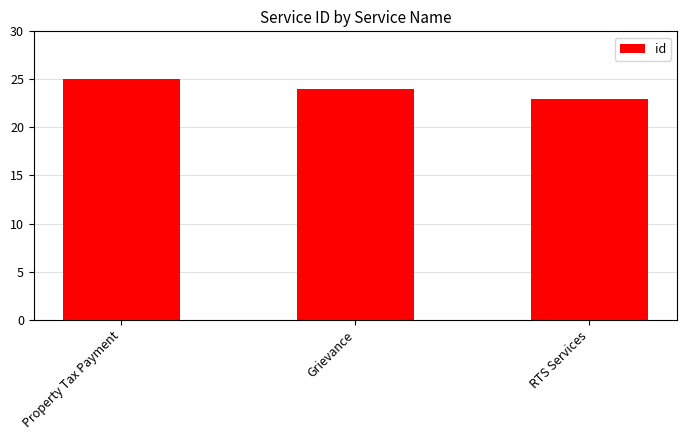

Between Grievance and Property Tax Payment, which is larger?

Property Tax Payment